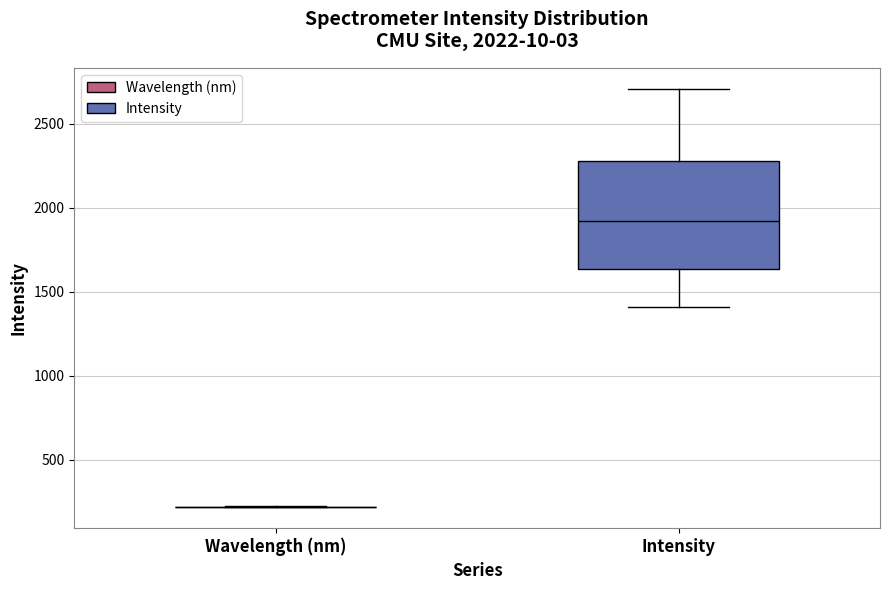

Which box is the tallest, from its lower edge to its upper edge?

Intensity